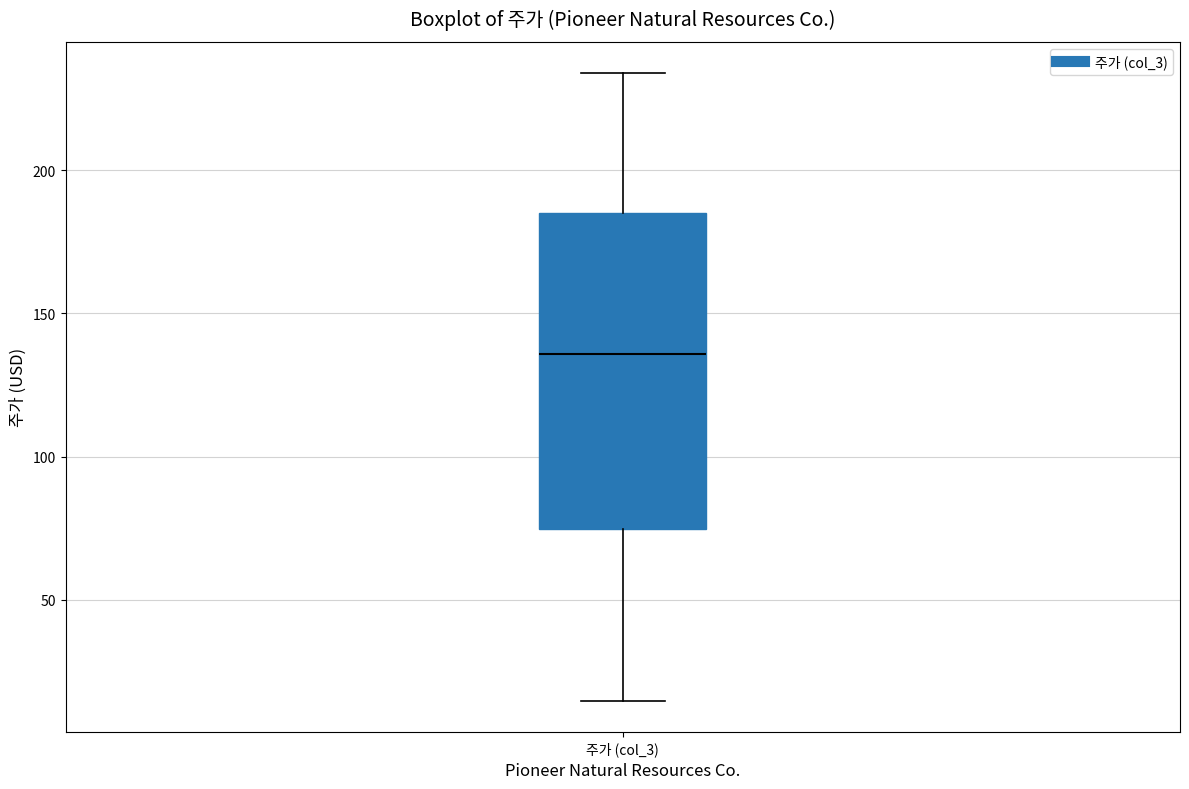

Read this box plot against the y-axis: the position of the median line, the range covered by the box, and the ends of both whiskers. The values are not printed on the chart, so give them approximately, as read against the axis.

median 135, box 75 to 185, whiskers 15 to 235